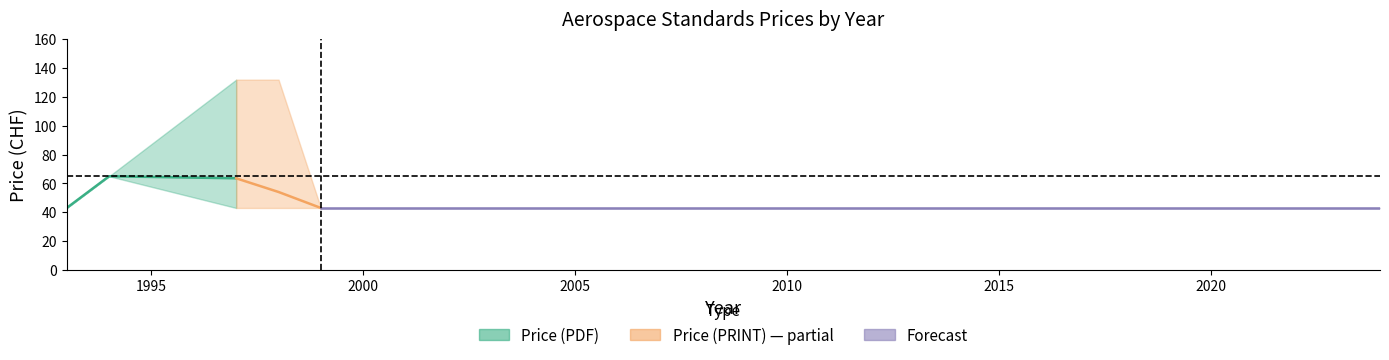

Rank the series at 1998 from lowest to highest value.

Price (PDF), Price (PRINT)